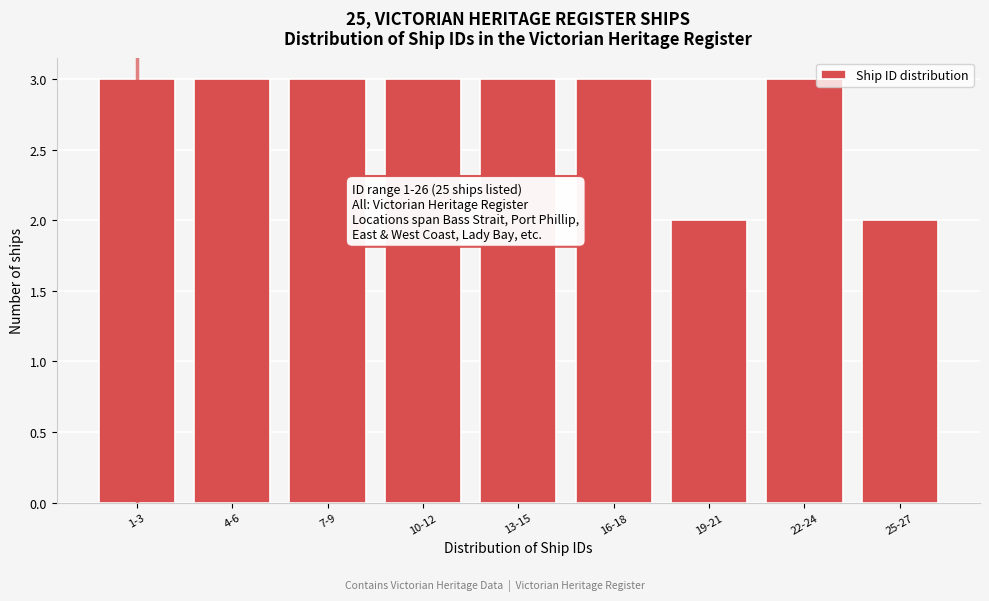

Reading left to right, extract all data points from this chart.

3	3	3	3	3	3	2	3	2